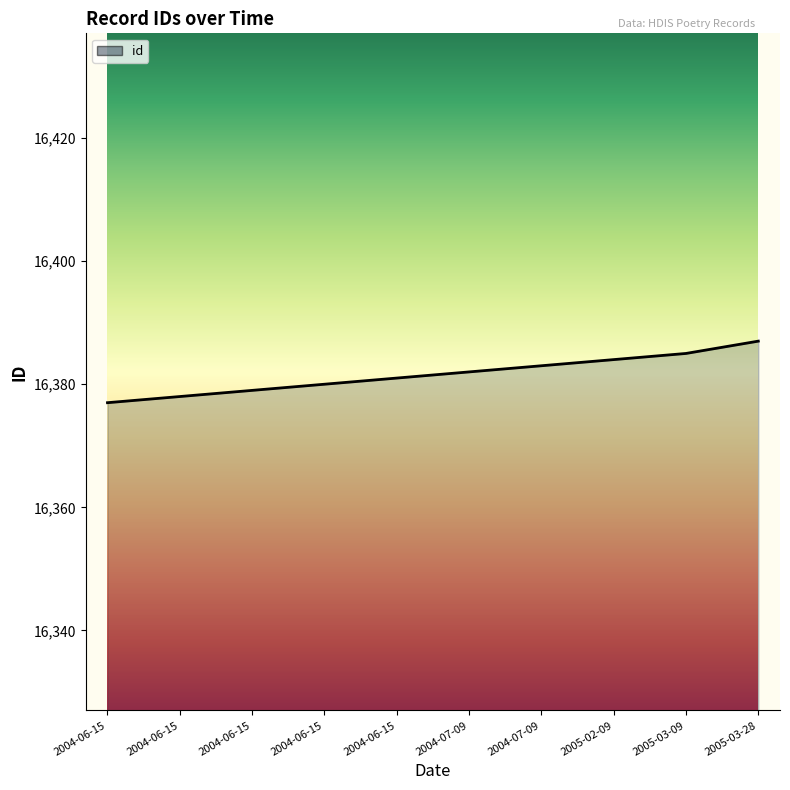

Where does the data first go above 16382?

2004-07-09